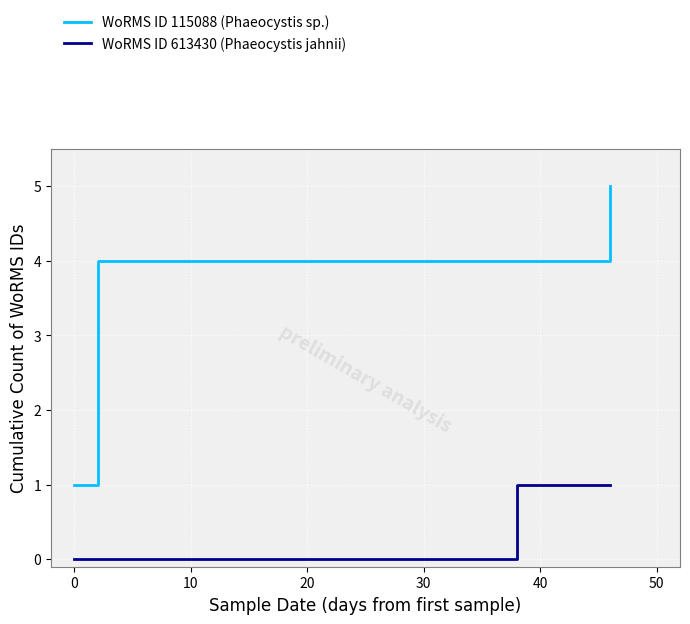

Rank the series by their maximum value, from lowest to highest.

WoRMS ID 613430 (Phaeocystis jahnii), WoRMS ID 115088 (Phaeocystis sp.)